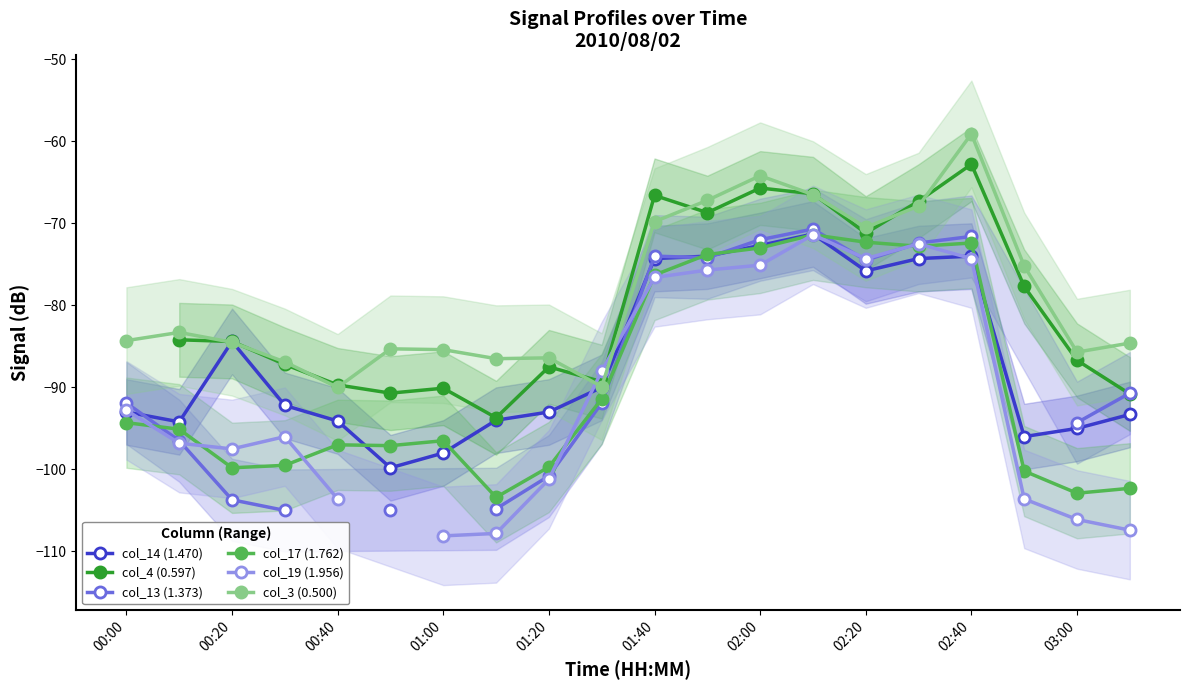

What is the greatest value displayed?

-59.1